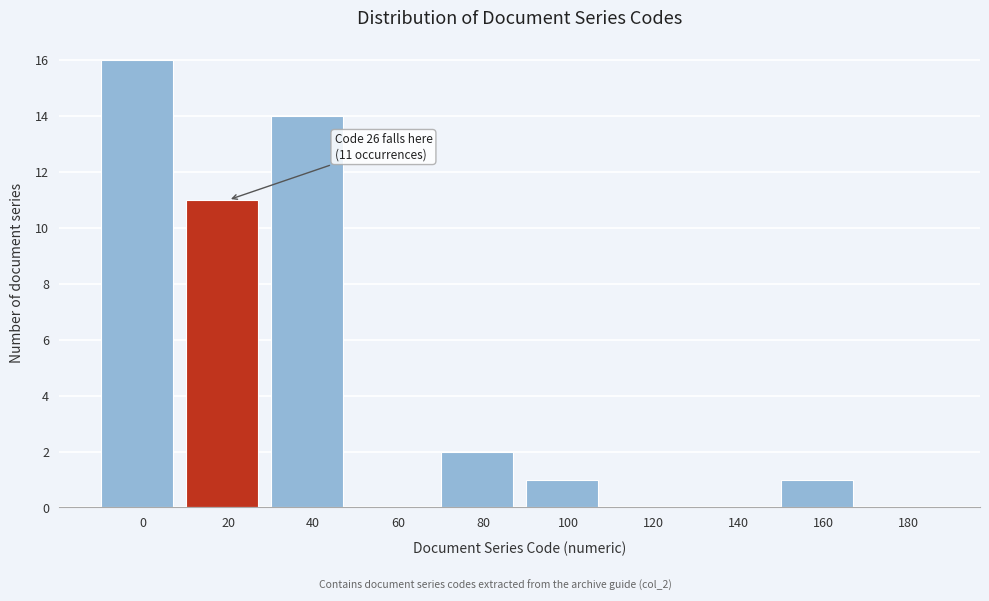

Reading left to right, what are all the values shown in this chart?

0=16	20=11	40=14	60=0	80=2	100=1	120=0	140=0	160=1	180=0